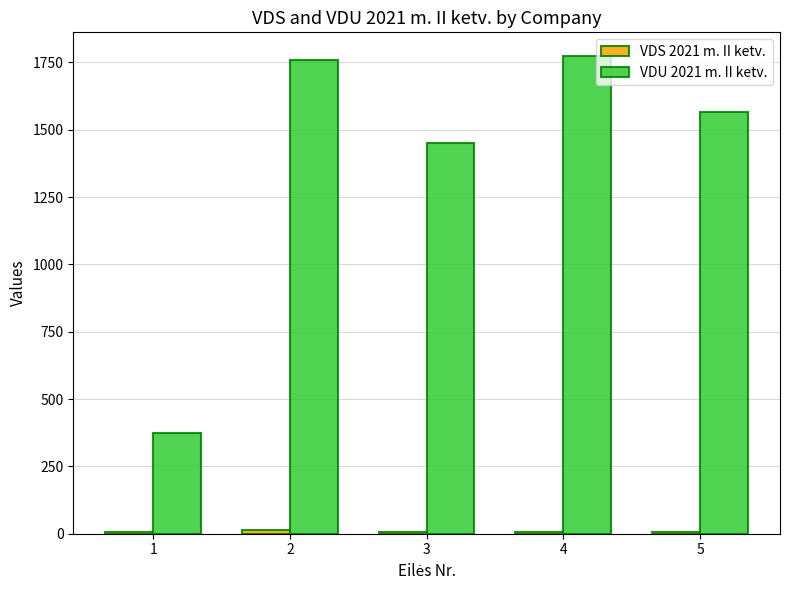

How many data points does each series have?

5